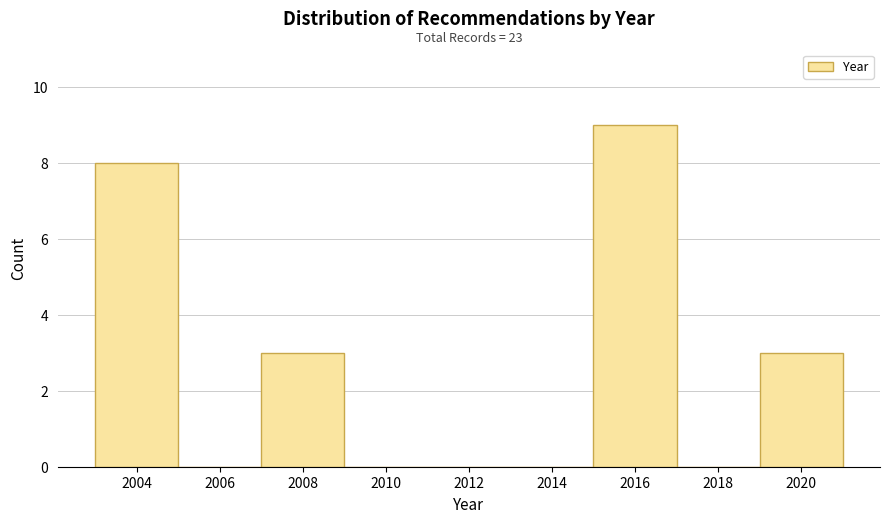

Which range on the x-axis has the tallest bar?

2015 to 2017